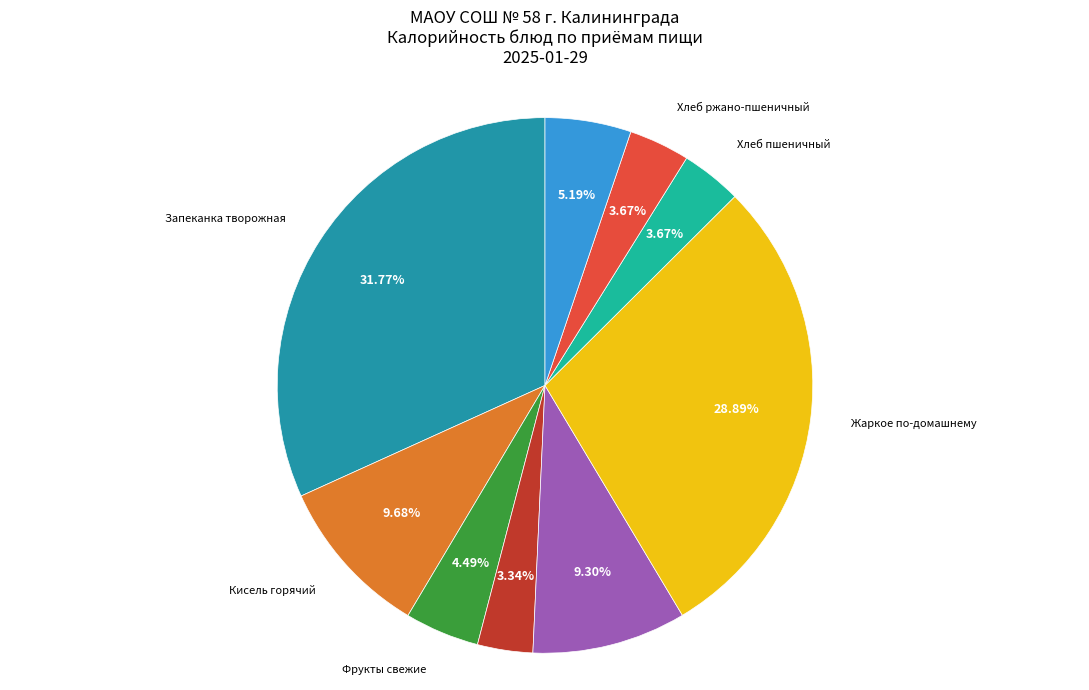

Is there any slice that represents more than half of the pie?

No